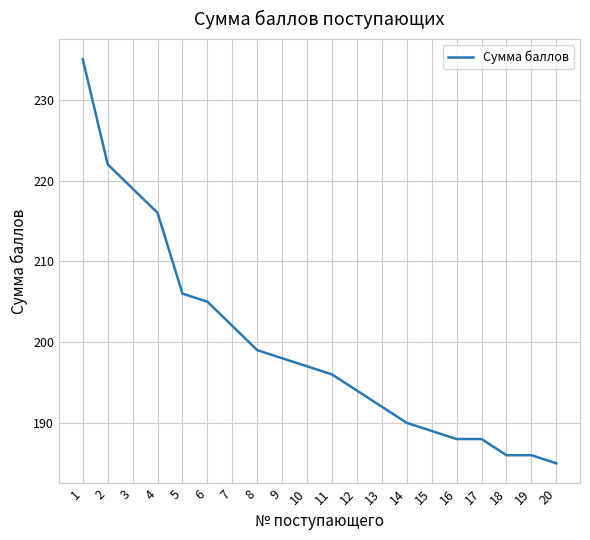

What is the smallest value displayed?

185